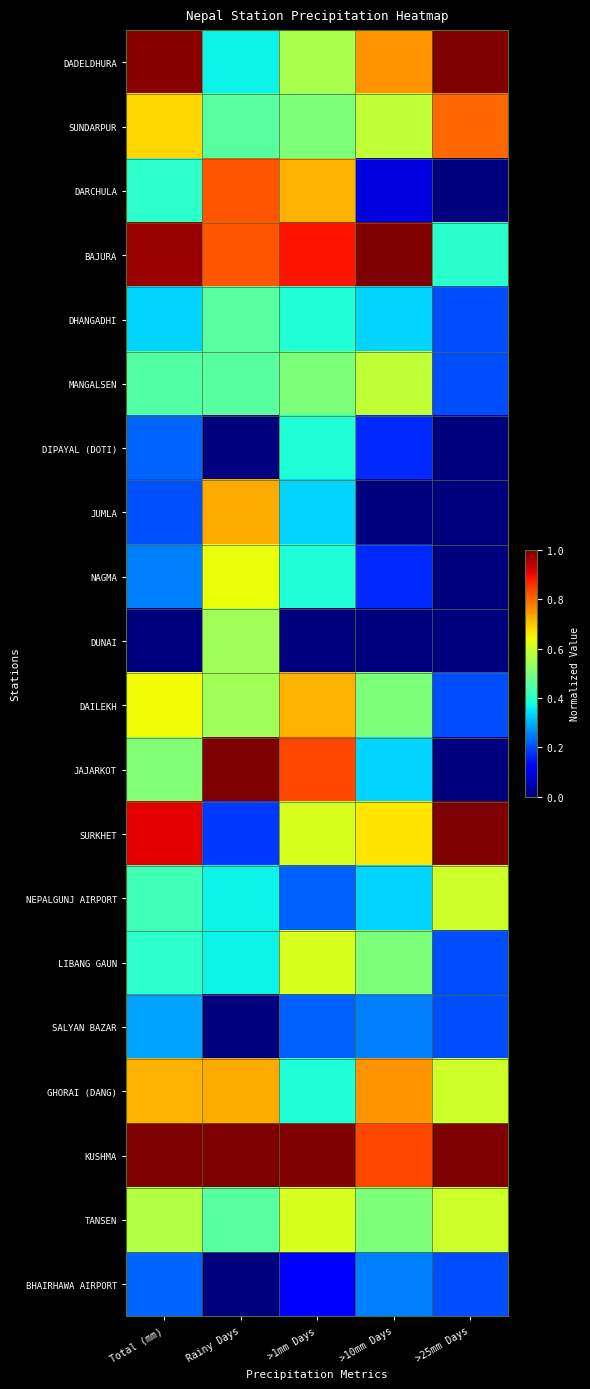

Reading left to right, list all the values displayed in this chart.

DADELDHURA: Total (mm)=1.0	Rainy Days=0.4	>1mm Days=0.6	>10mm Days=0.8	>25mm Days=1.0
SUNDARPUR: Total (mm)=0.7	Rainy Days=0.5	>1mm Days=0.5	>10mm Days=0.6	>25mm Days=0.8
DARCHULA: Total (mm)=0.4	Rainy Days=0.8	>1mm Days=0.7	>10mm Days=0.1	>25mm Days=0.0
BAJURA: Total (mm)=1.0	Rainy Days=0.8	>1mm Days=0.9	>10mm Days=1.0	>25mm Days=0.4
DHANGADHI: Total (mm)=0.3	Rainy Days=0.5	>1mm Days=0.4	>10mm Days=0.3	>25mm Days=0.2
MANGALSEN: Total (mm)=0.5	Rainy Days=0.5	>1mm Days=0.5	>10mm Days=0.6	>25mm Days=0.2
DIPAYAL (DOTI): Total (mm)=0.2	Rainy Days=0.0	>1mm Days=0.4	>10mm Days=0.2	>25mm Days=0.0
JUMLA: Total (mm)=0.2	Rainy Days=0.7	>1mm Days=0.3	>10mm Days=0.0	>25mm Days=0.0
NAGMA: Total (mm)=0.3	Rainy Days=0.6	>1mm Days=0.4	>10mm Days=0.2	>25mm Days=0.0
DUNAI: Total (mm)=0.0	Rainy Days=0.5	>1mm Days=0.0	>10mm Days=0.0	>25mm Days=0.0
DAILEKH: Total (mm)=0.6	Rainy Days=0.5	>1mm Days=0.7	>10mm Days=0.5	>25mm Days=0.2
JAJARKOT: Total (mm)=0.5	Rainy Days=1.0	>1mm Days=0.8	>10mm Days=0.3	>25mm Days=0.0
SURKHET: Total (mm)=0.9	Rainy Days=0.2	>1mm Days=0.6	>10mm Days=0.7	>25mm Days=1.0
NEPALGUNJ AIRPORT: Total (mm)=0.4	Rainy Days=0.4	>1mm Days=0.2	>10mm Days=0.3	>25mm Days=0.6
LIBANG GAUN: Total (mm)=0.4	Rainy Days=0.4	>1mm Days=0.6	>10mm Days=0.5	>25mm Days=0.2
SALYAN BAZAR: Total (mm)=0.3	Rainy Days=0.0	>1mm Days=0.2	>10mm Days=0.2	>25mm Days=0.2
GHORAI (DANG): Total (mm)=0.7	Rainy Days=0.7	>1mm Days=0.4	>10mm Days=0.8	>25mm Days=0.6
KUSHMA: Total (mm)=1.0	Rainy Days=1.0	>1mm Days=1.0	>10mm Days=0.8	>25mm Days=1.0
TANSEN: Total (mm)=0.6	Rainy Days=0.5	>1mm Days=0.6	>10mm Days=0.5	>25mm Days=0.6
BHAIRHAWA AIRPORT: Total (mm)=0.2	Rainy Days=0.0	>1mm Days=0.1	>10mm Days=0.2	>25mm Days=0.2